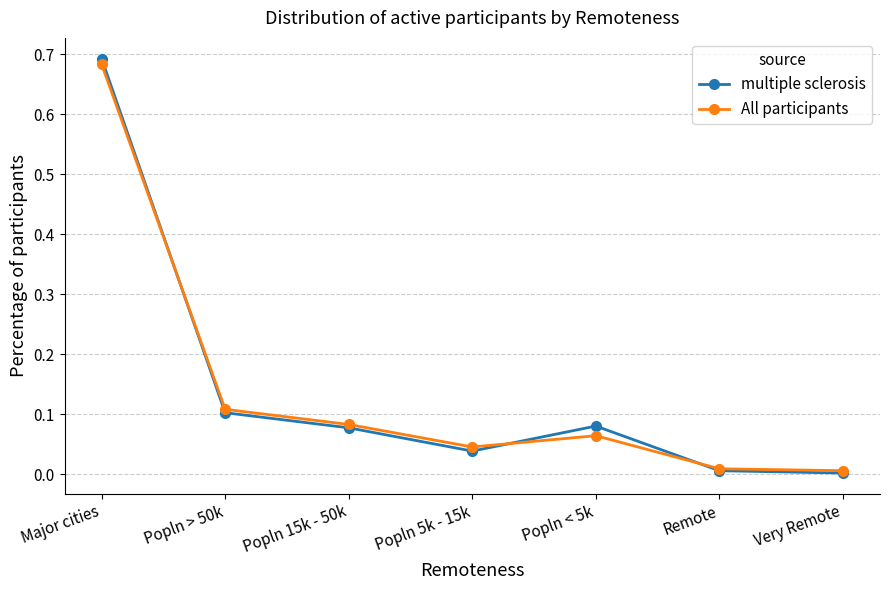

Is the value of multiple sclerosis at Very Remote greater than the value of All participants at Popln 15k - 50k?

No